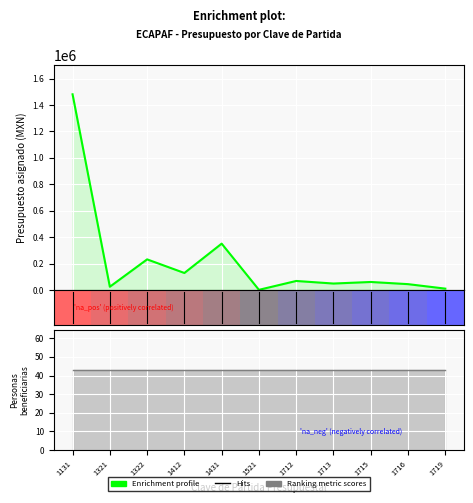

How many series are shown in this chart?

2